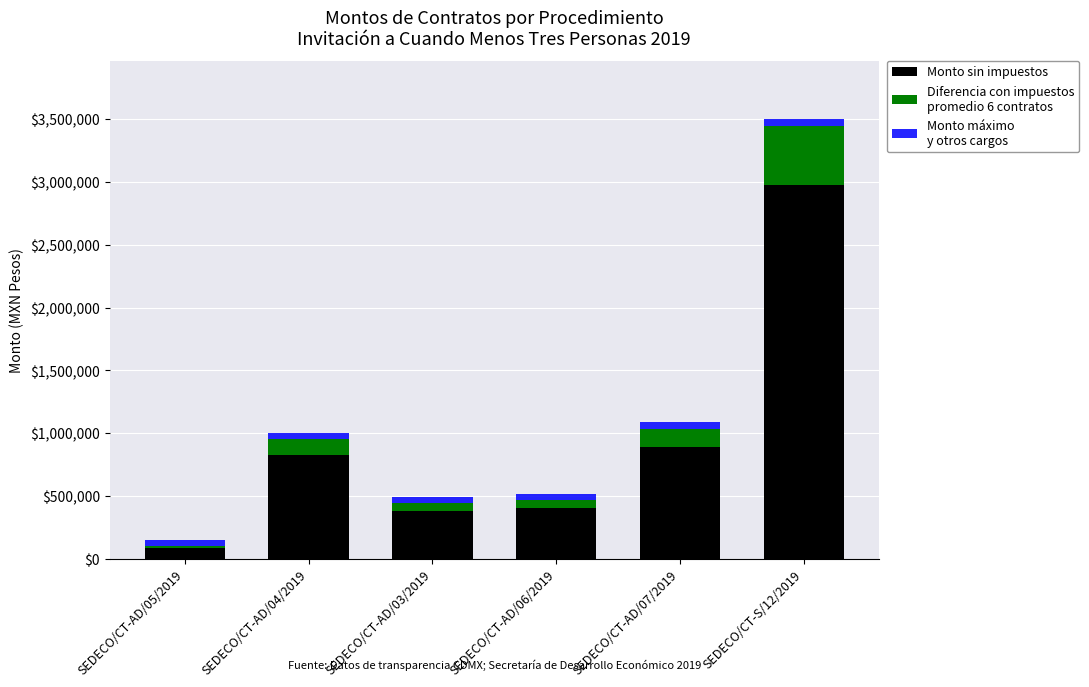

At which category is the sum across all series the highest?

SEDECO/CT-S/12/2019